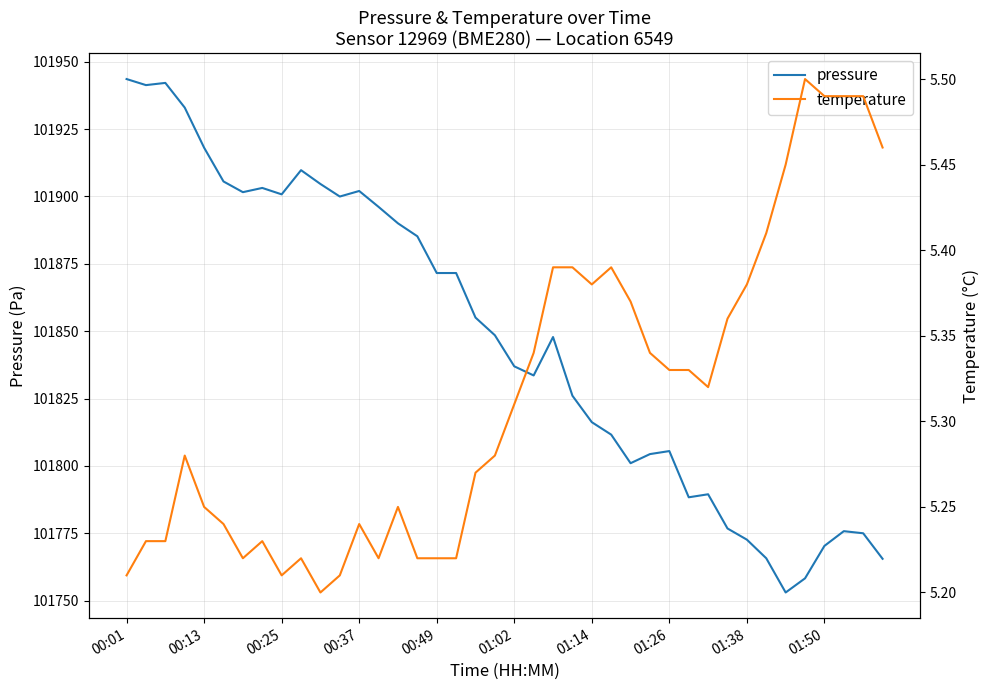

What are all the series names shown in the legend?

pressure, temperature